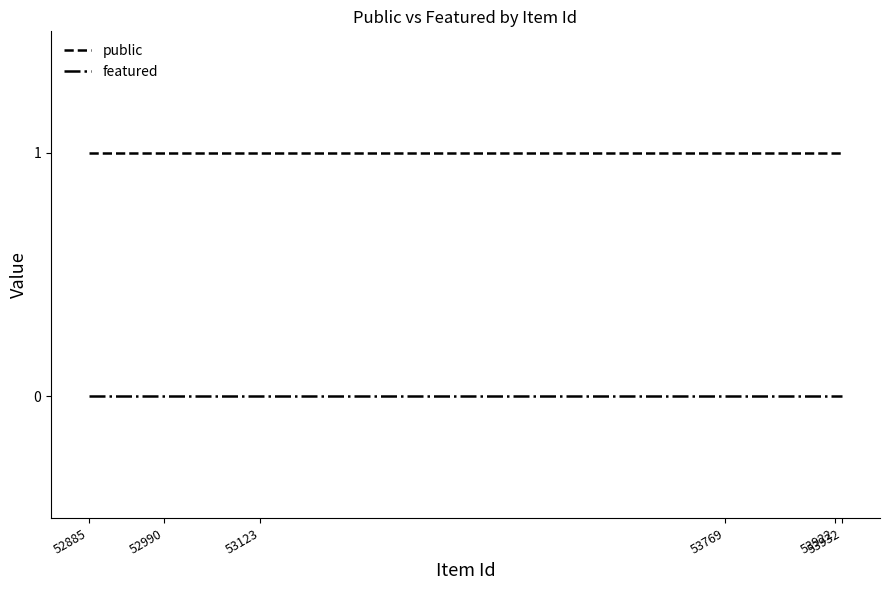

Which series has the largest total across all categories?

public